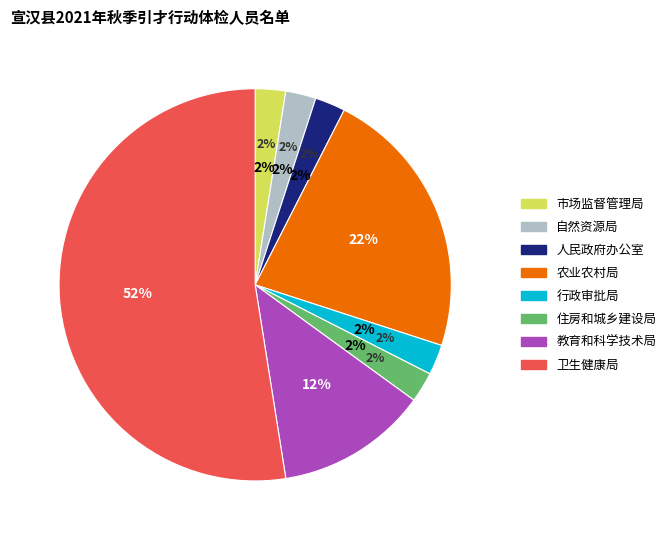

Rank the categories by value from lowest to highest.

宣汉县市场监督管理局, 宣汉县自然资源局, 宣汉县人民政府办公室, 宣汉县行政审批局, 宣汉县住房和城乡建设局, 宣汉县教育和科学技术局, 宣汉县农业农村局, 宣汉县卫生健康局